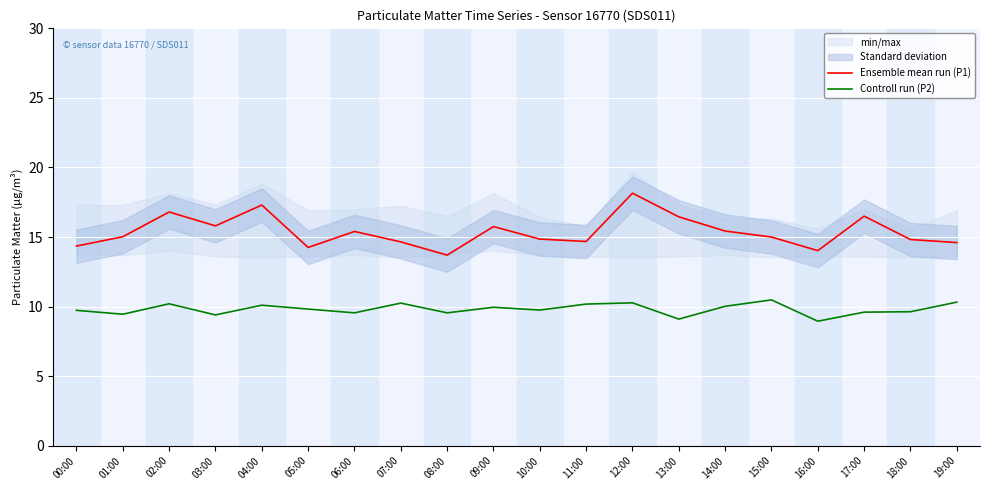

Rank the series by their maximum value, from highest to lowest.

Ensemble mean run (P1), Controll run (P2)